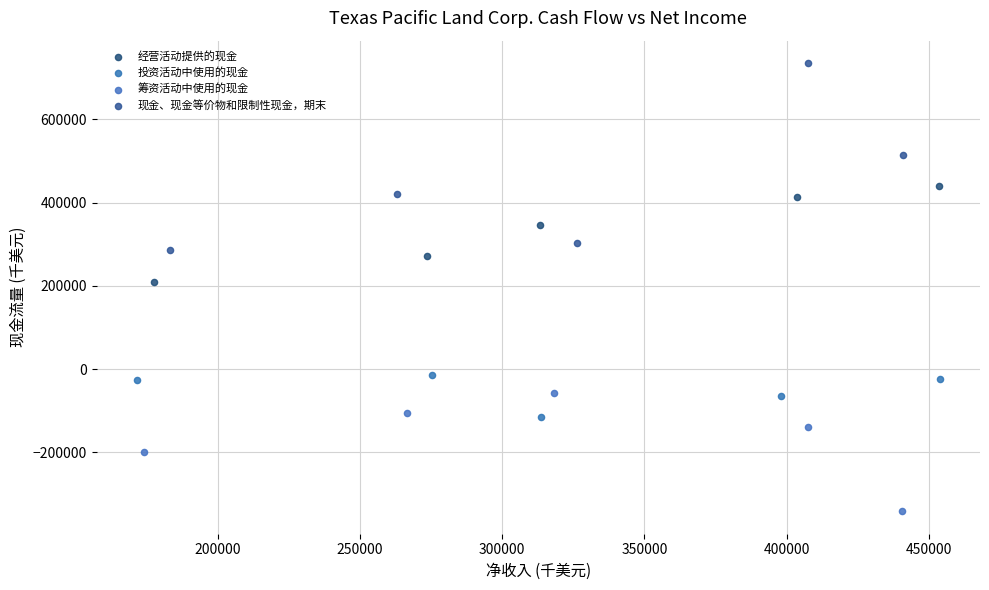

Which series contains the highest Y value?

现金、现金等价物和限制性现金，期末